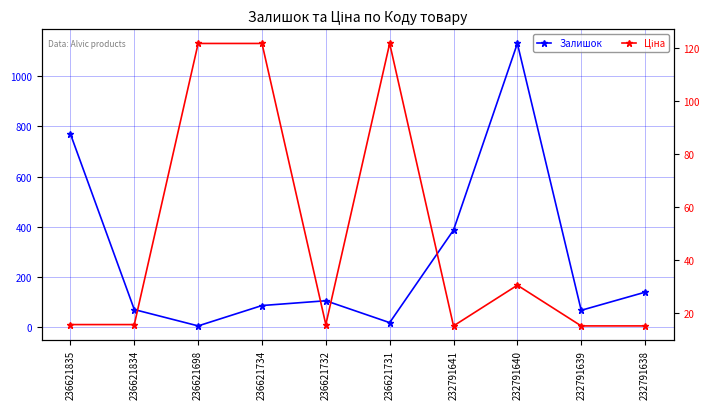

How many values in the Залишок series are below 106?

5